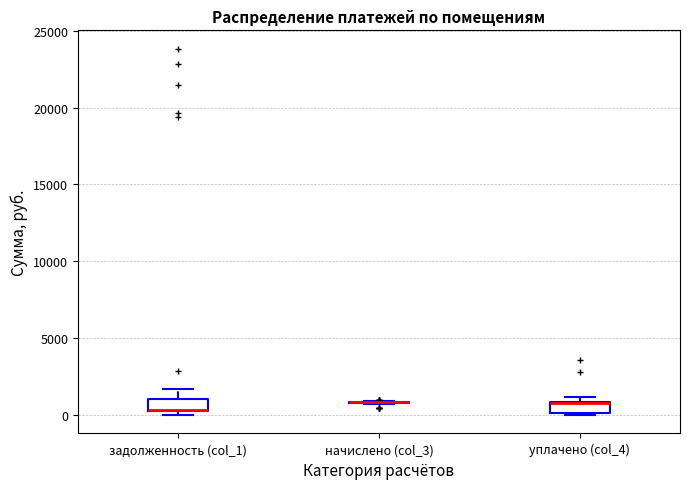

Where is the upper edge of the box for уплачено (col_4) on the y-axis? The values are not printed on the chart, so give them approximately, as read against the axis.

1000